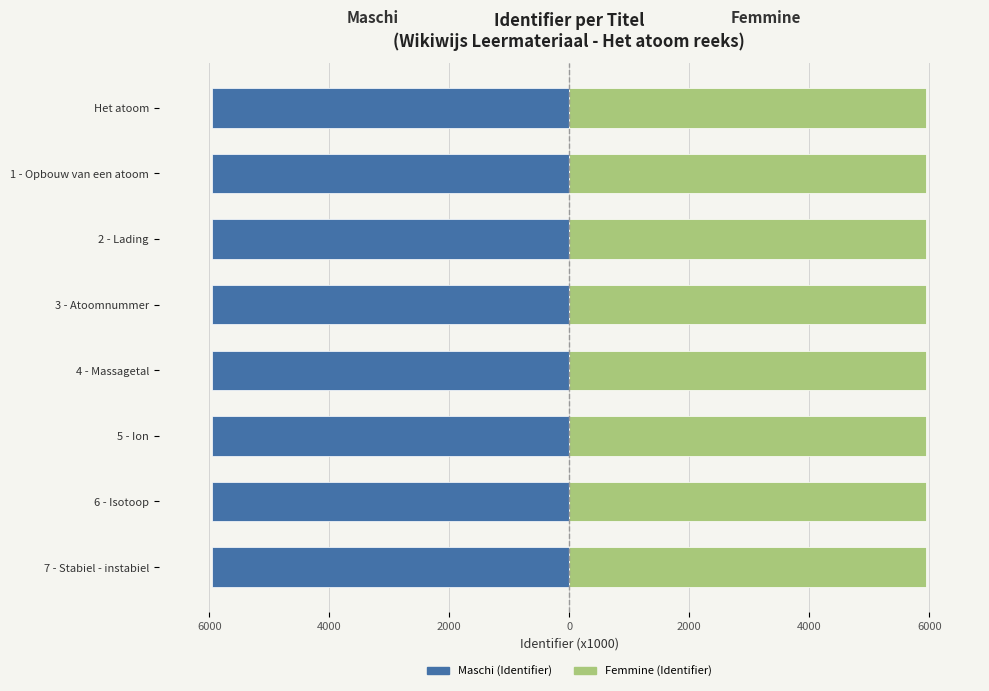

Which series has the largest total across all categories?

Femmine (Identifier)